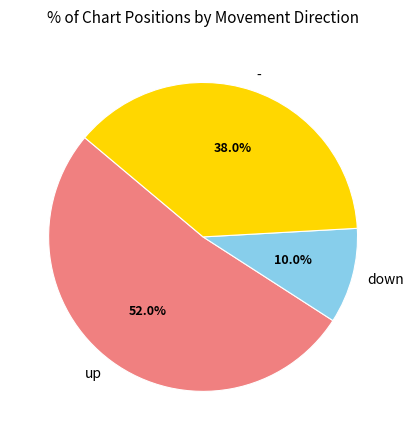

Between - and down, which is larger?

-